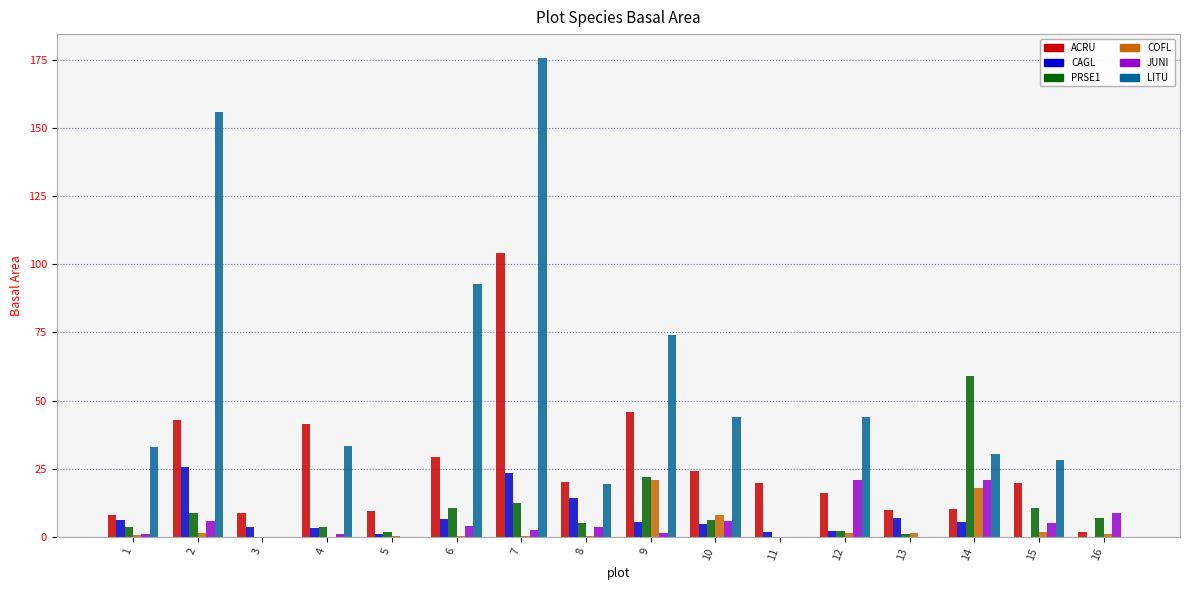

At which category is the sum across all series the highest?

7